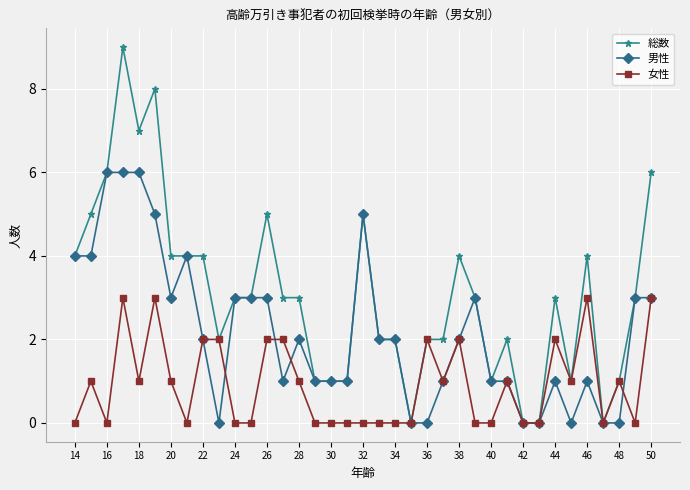

What is the highest value of the 女性 series?

3